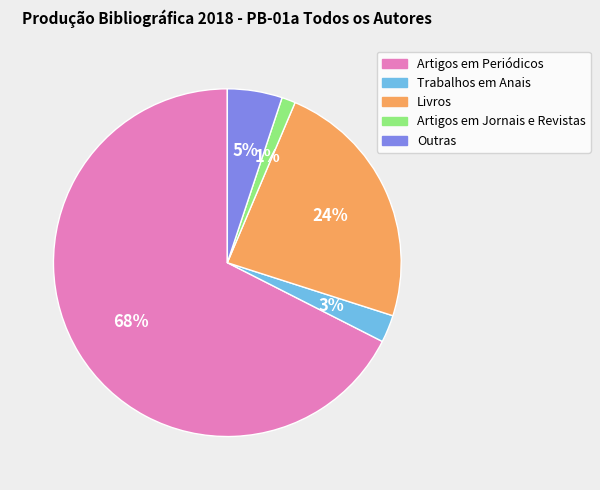

Which has a higher value, Artigos em Jornais e Revistas or Outras?

Outras